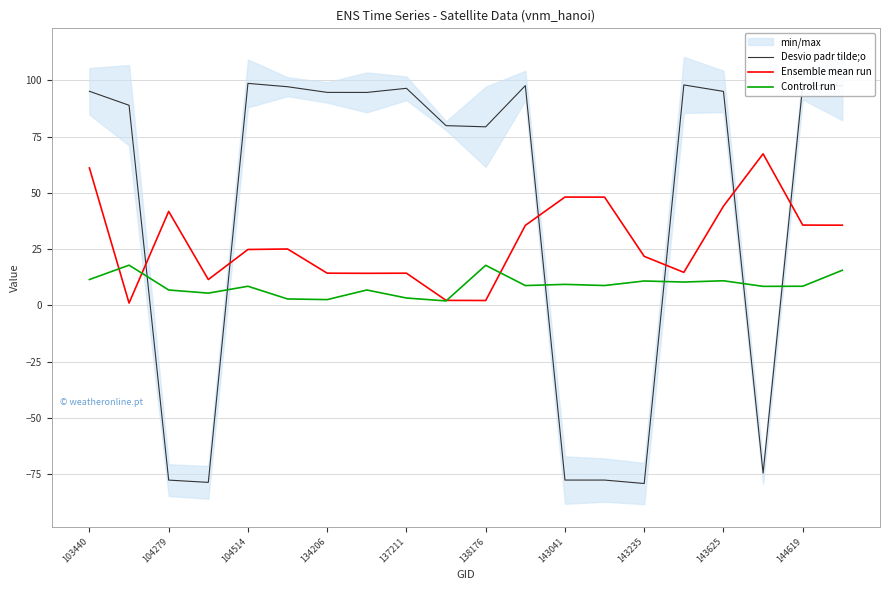

Which series has the largest total across all categories?

Desvio padr tilde;o